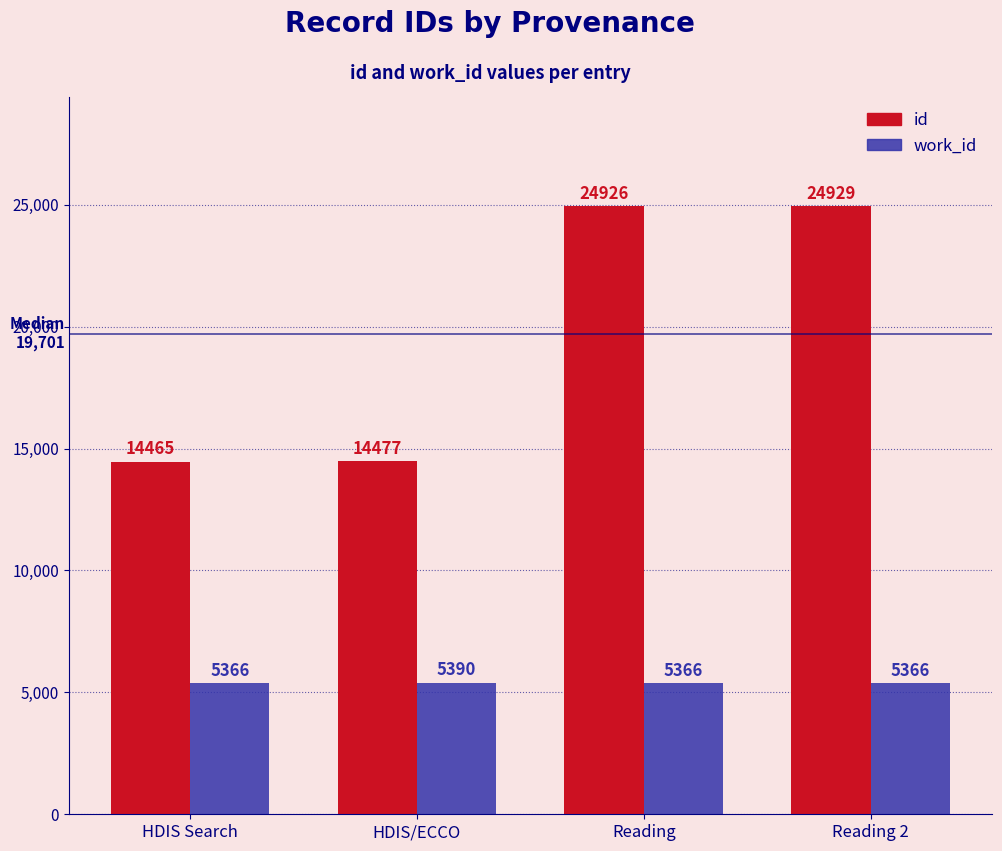

At which category is the sum across all series the highest?

Reading 2